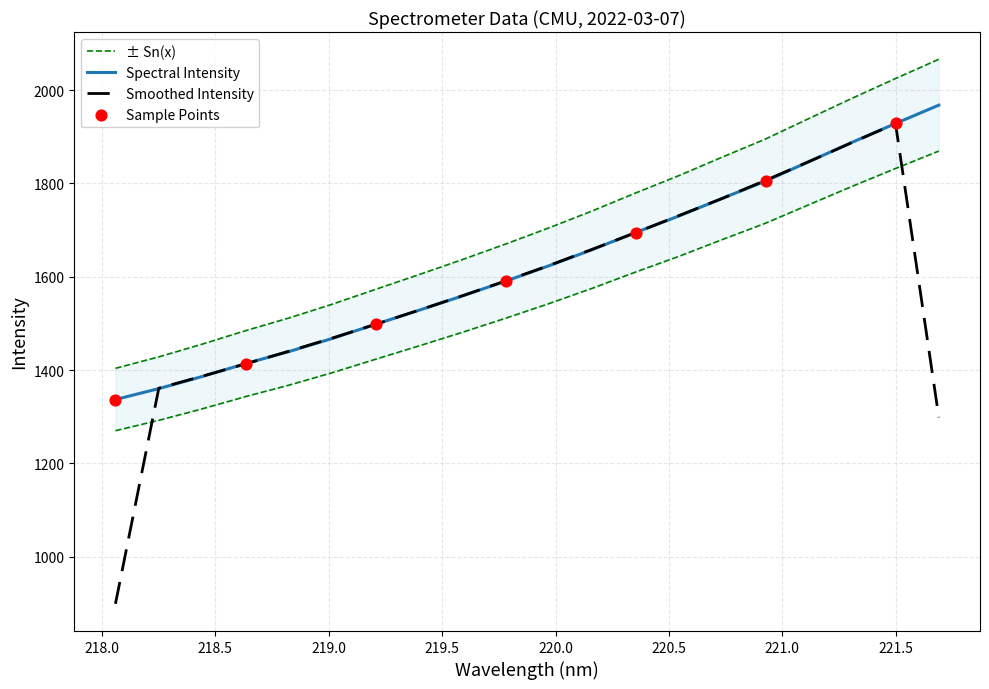

Between 221.3083 and 219.0156, which is larger?

221.3083